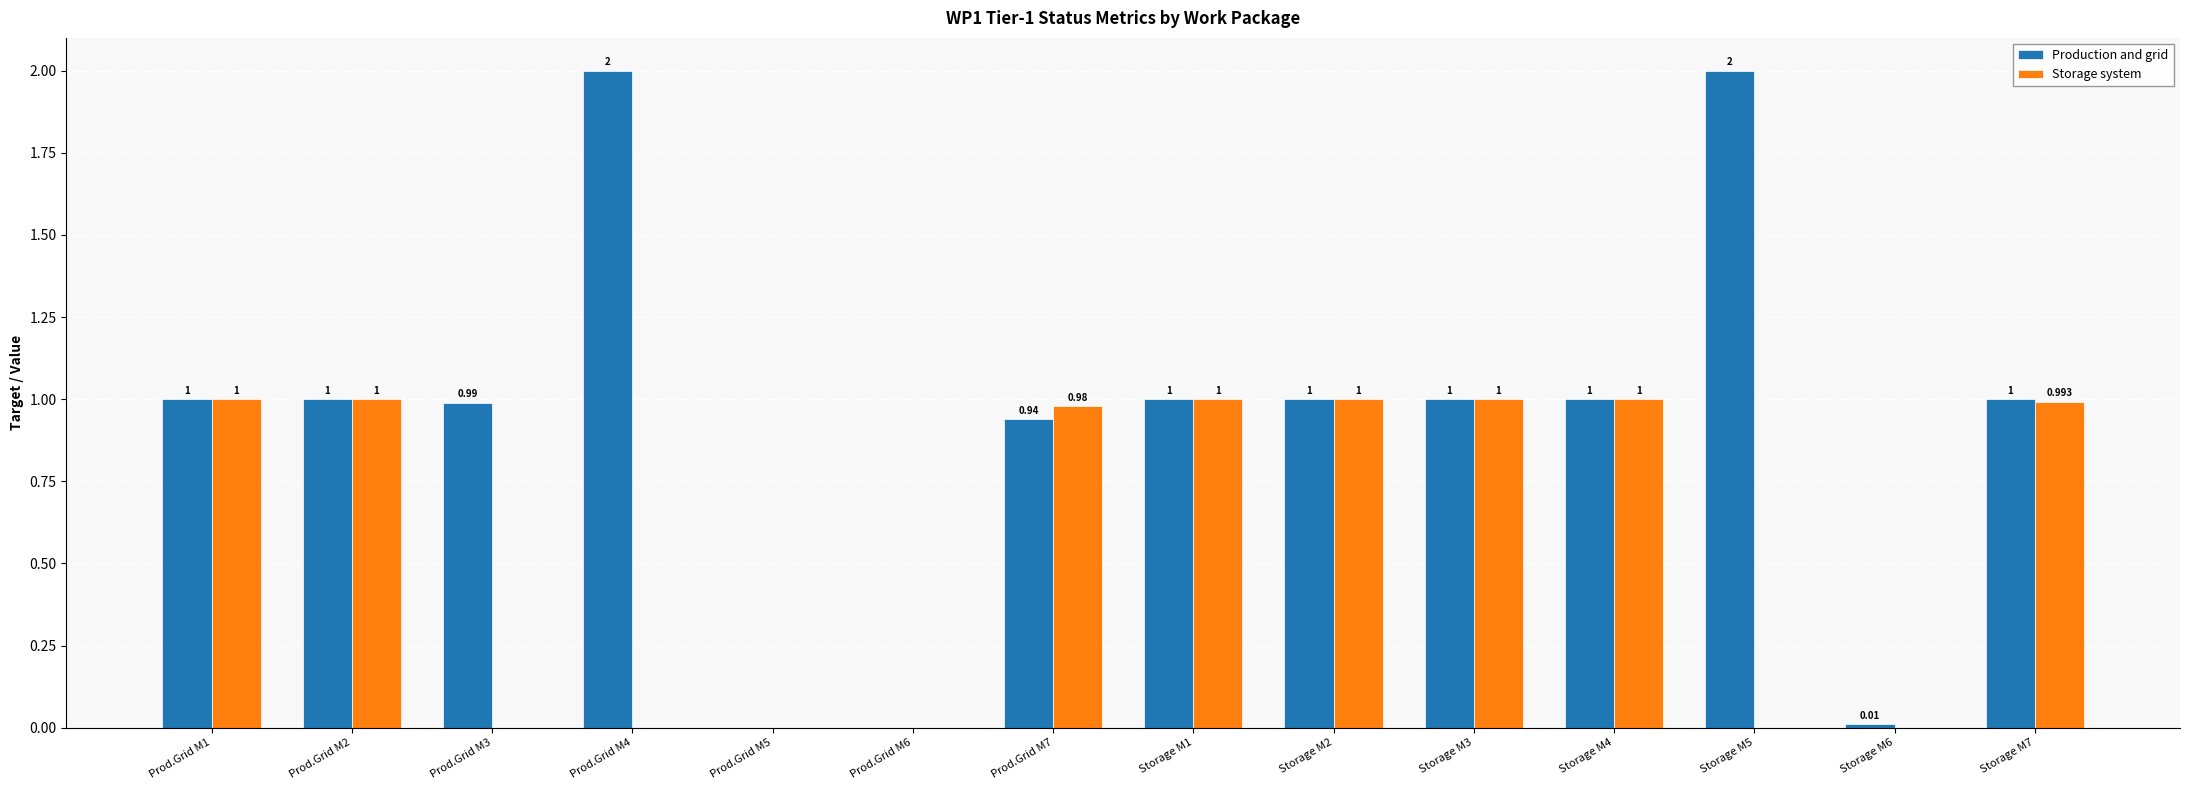

Which series has the largest total across all categories?

Production and grid